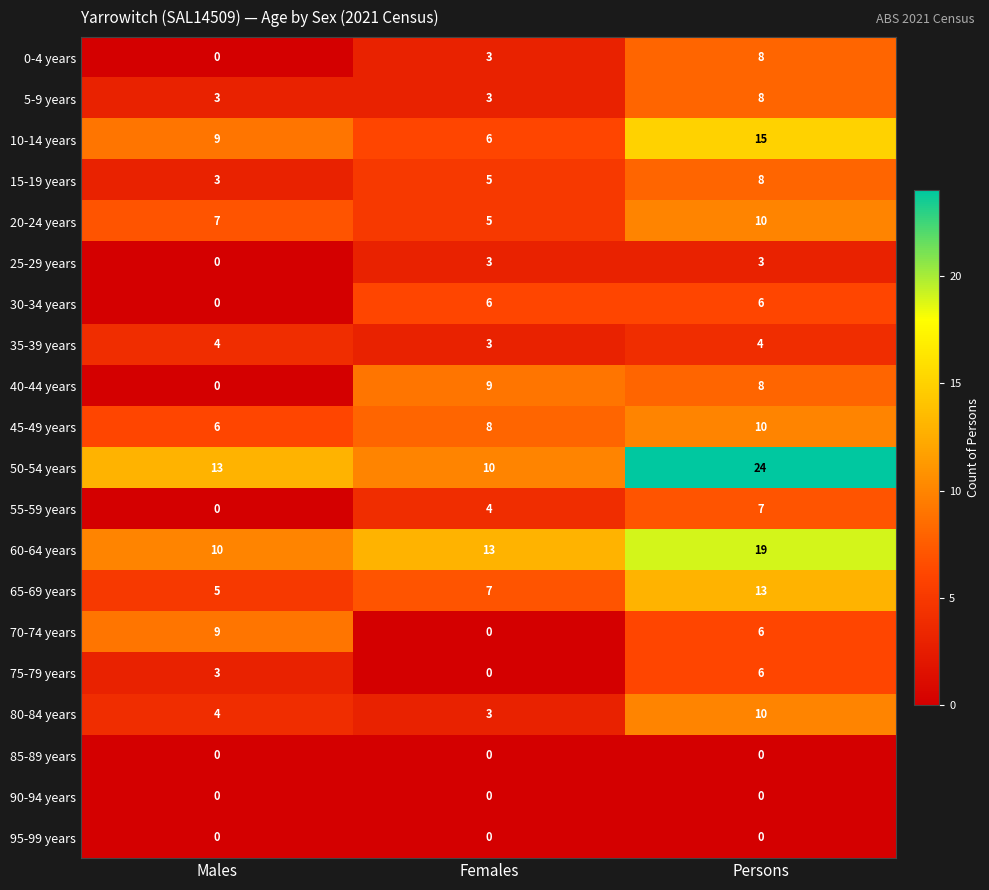

How many categories are shown in the chart?

3